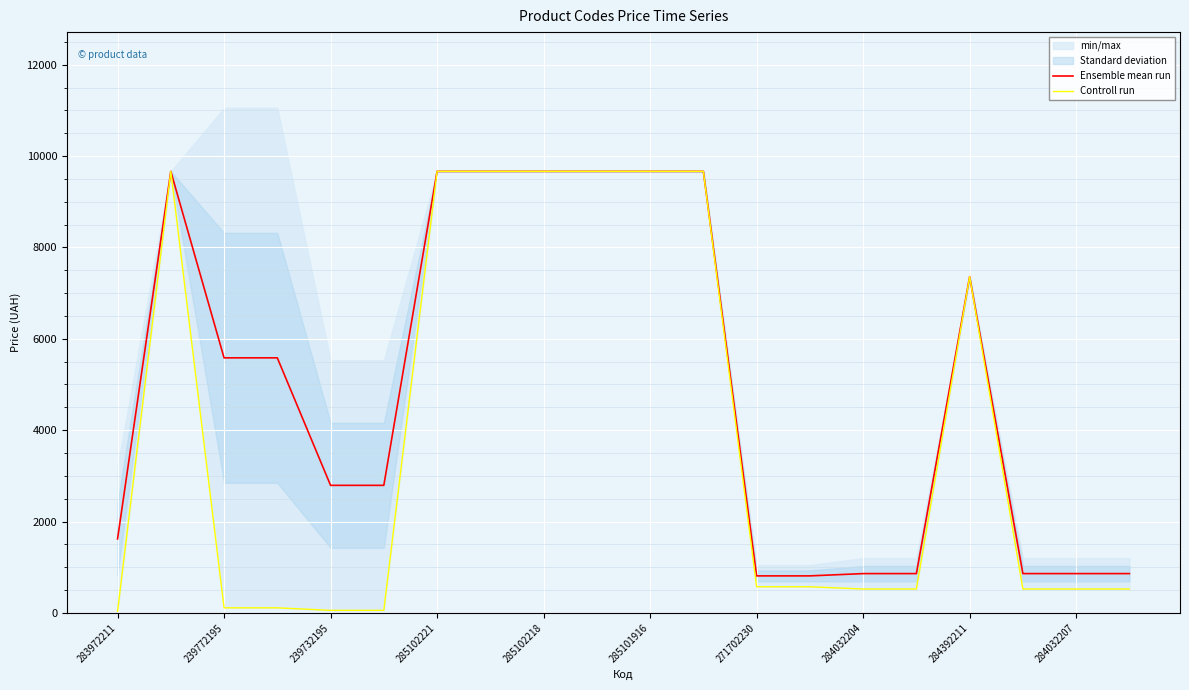

The Ensemble mean run series shows 1283.9 at 271702230. True or false?

False